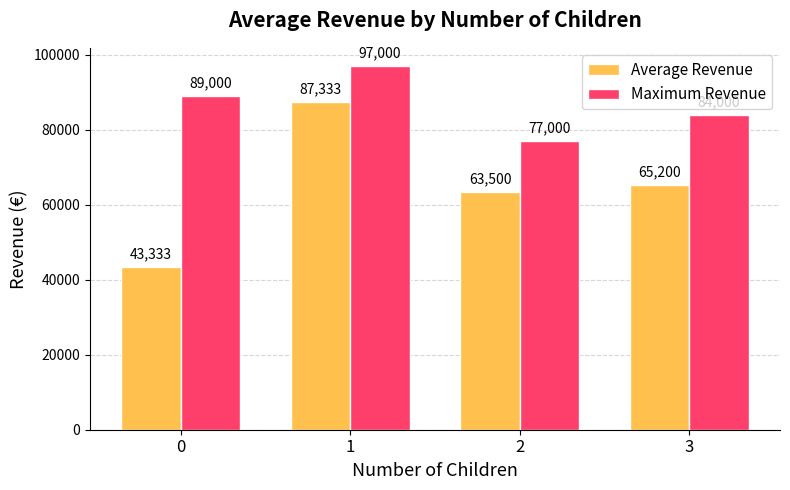

Which category has the lowest value in the Maximum Revenue series?

2